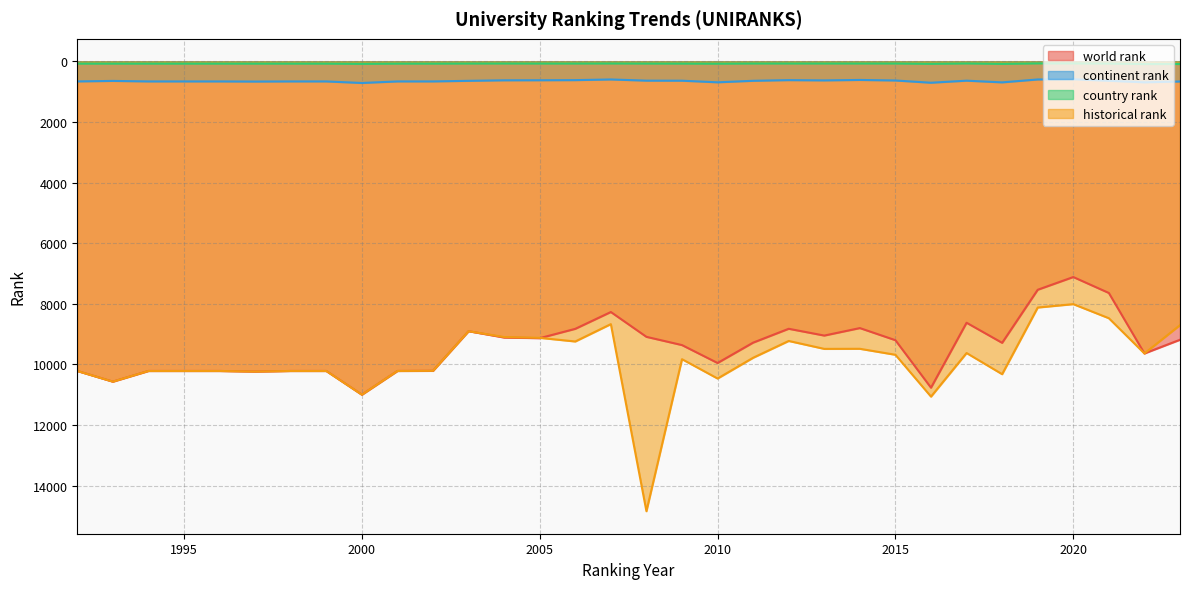

In world rank, how many points are higher than both neighbors (excluding endpoints)?

9